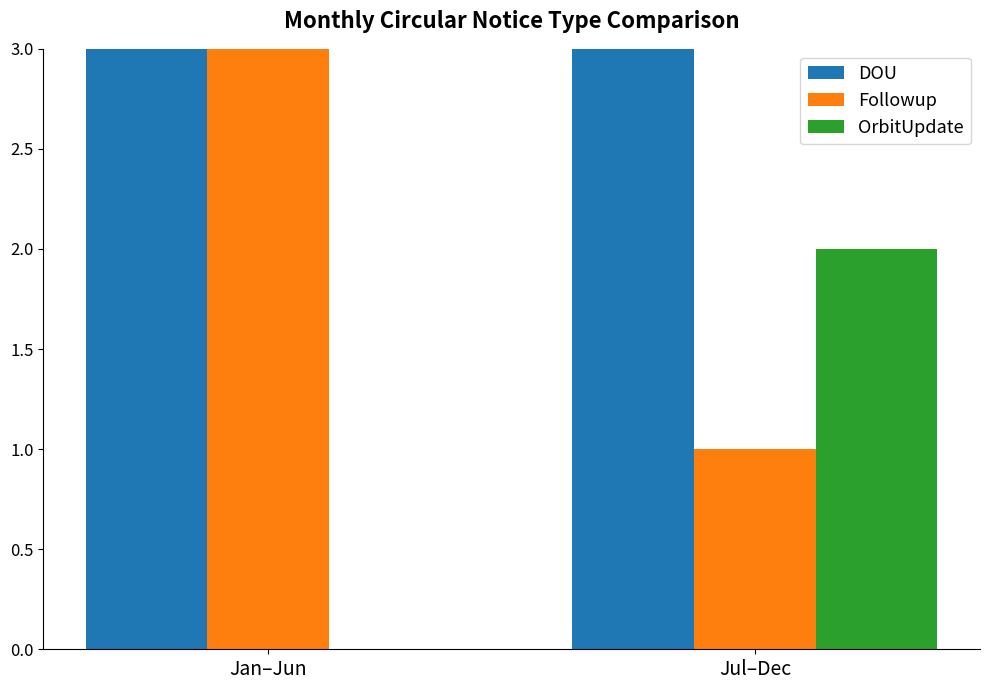

Does the chart contain any negative values?

No